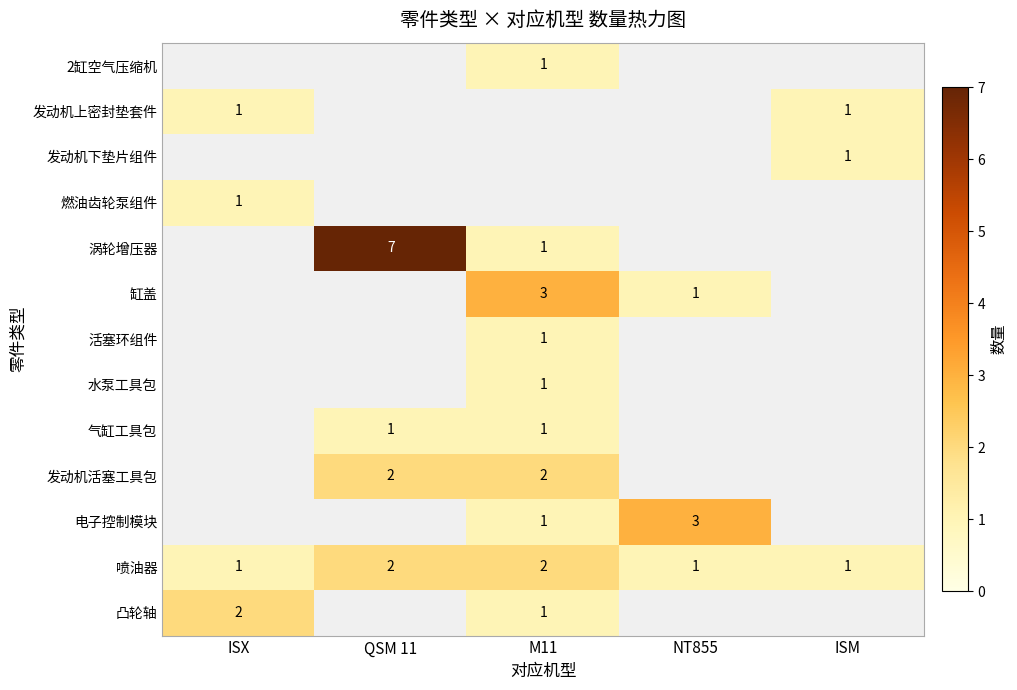

The 喷油器 series shows 2 at M11. True or false?

True